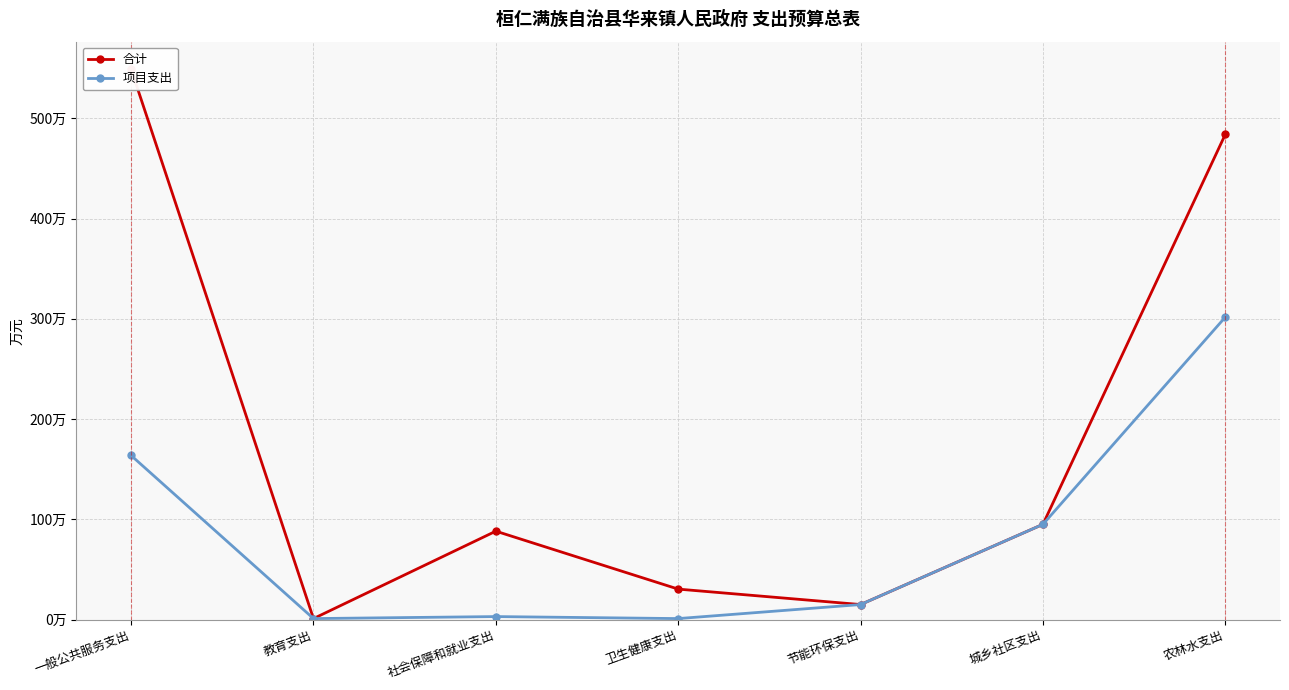

Where is the first local minimum for 合计?

教育支出